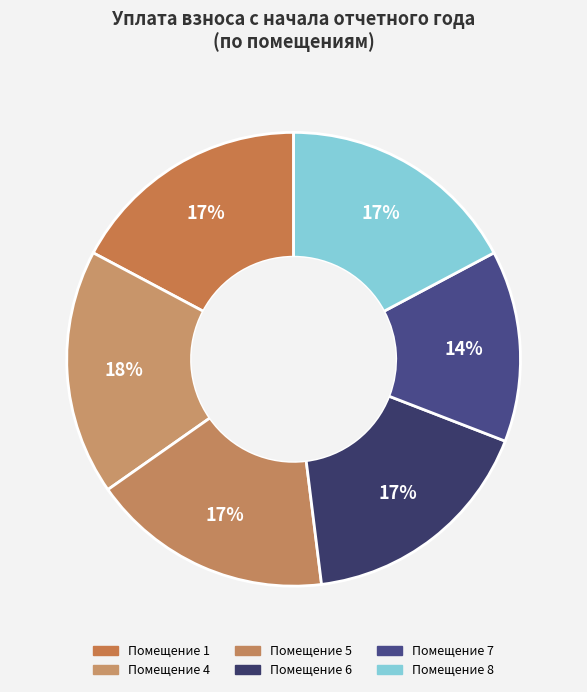

How many segments does this pie chart have?

6